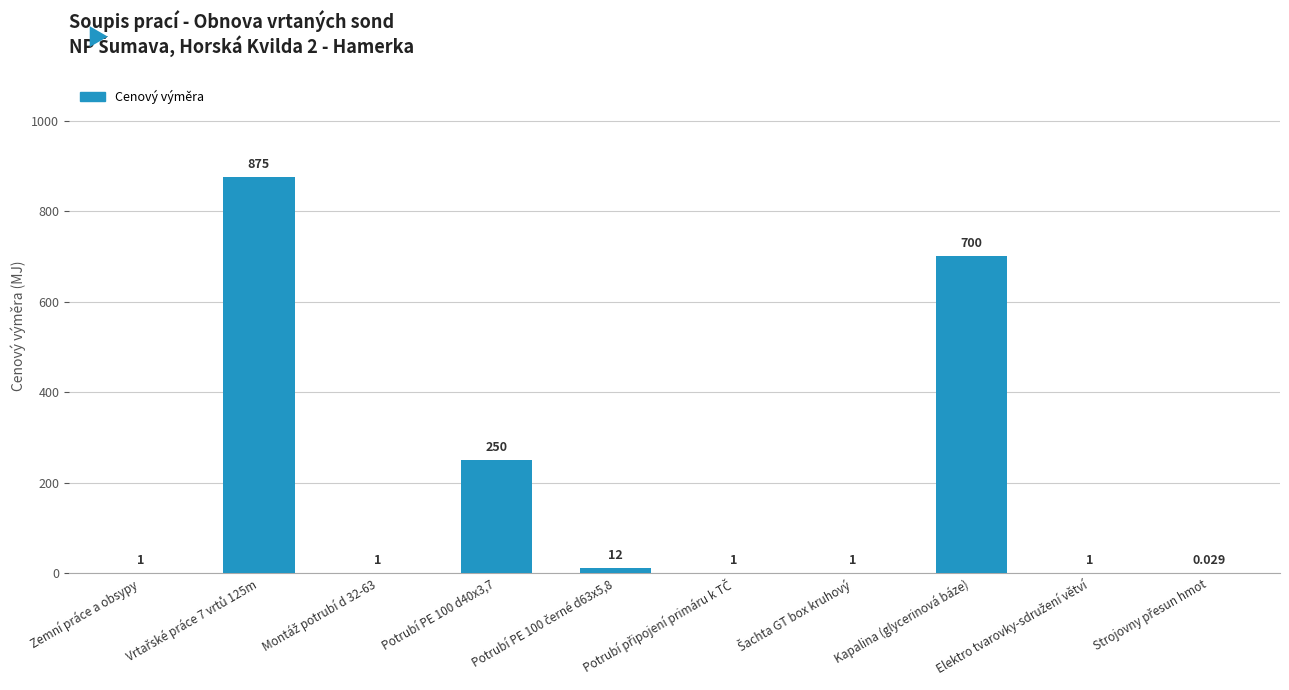

How many categories are shown in the chart?

10